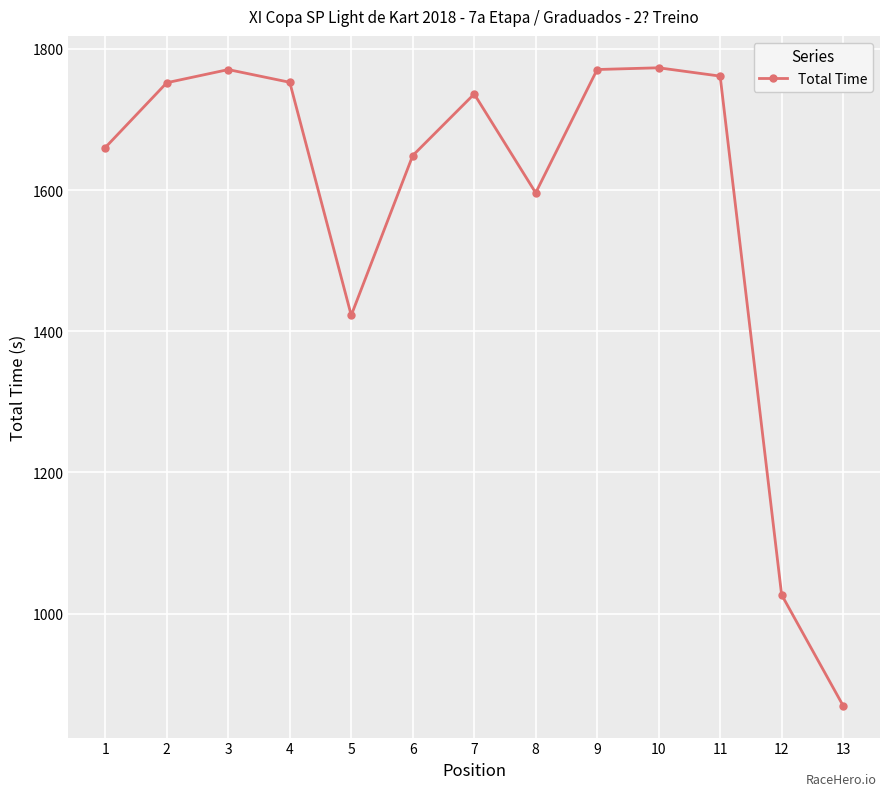

Count the number of values greater than 1736.

7